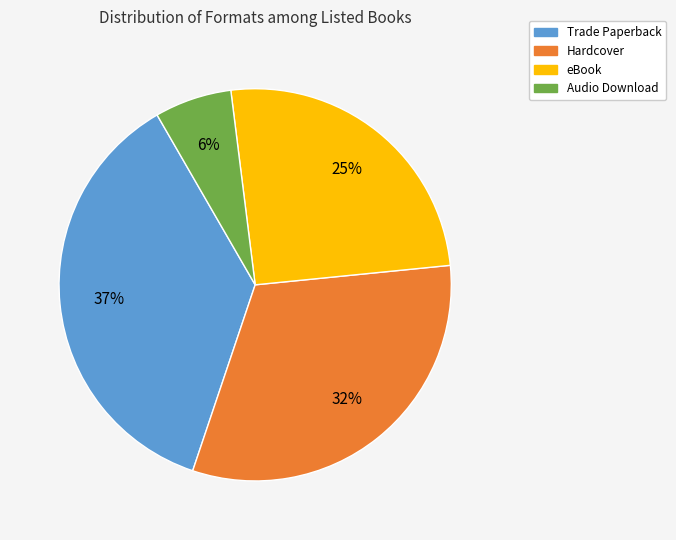

Which has a higher value, Trade Paperback or eBook?

Trade Paperback